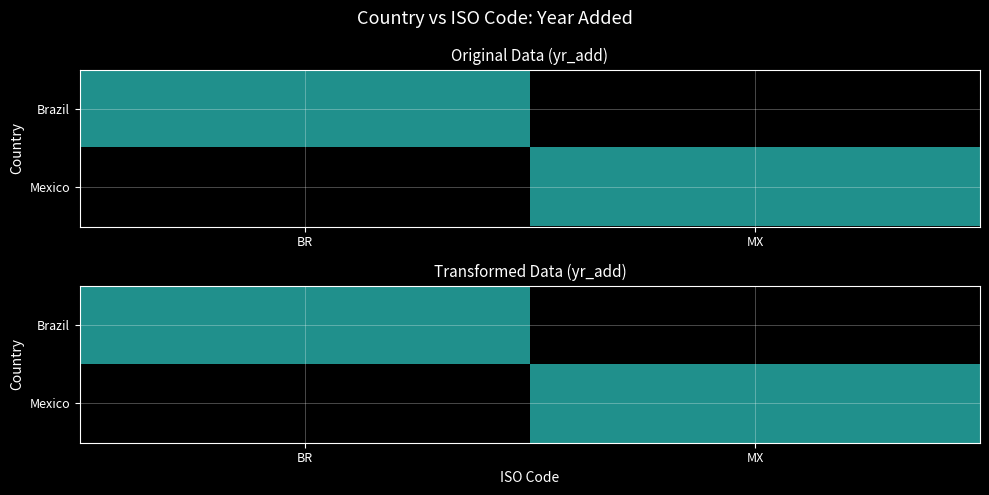

The value of Brazil at MX is -1370. True or false?

False